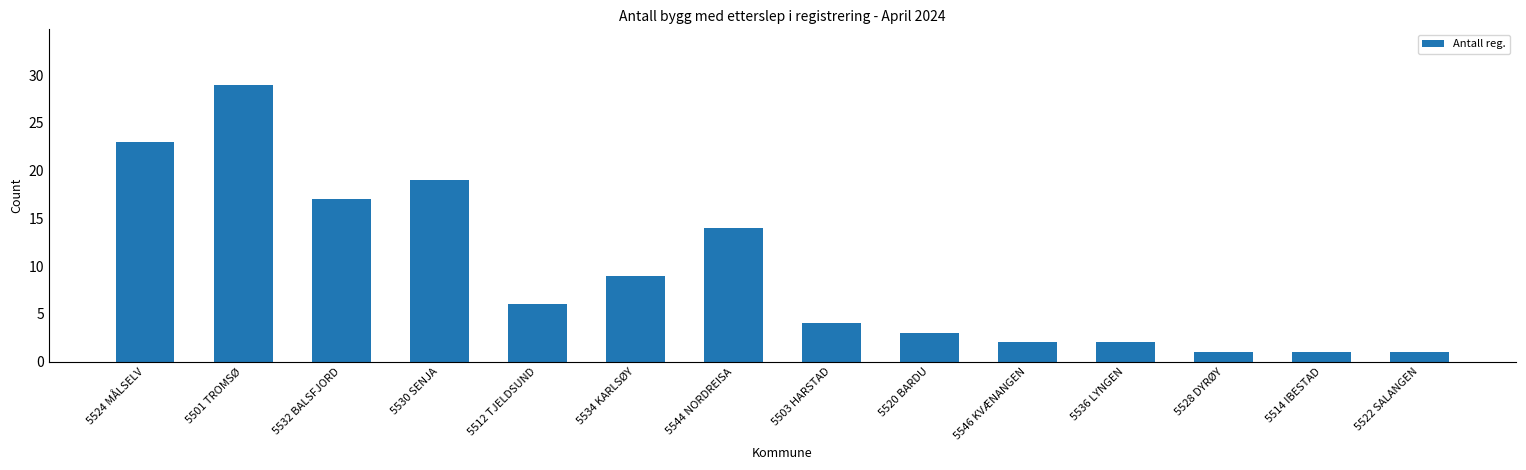

What is the average value?

9